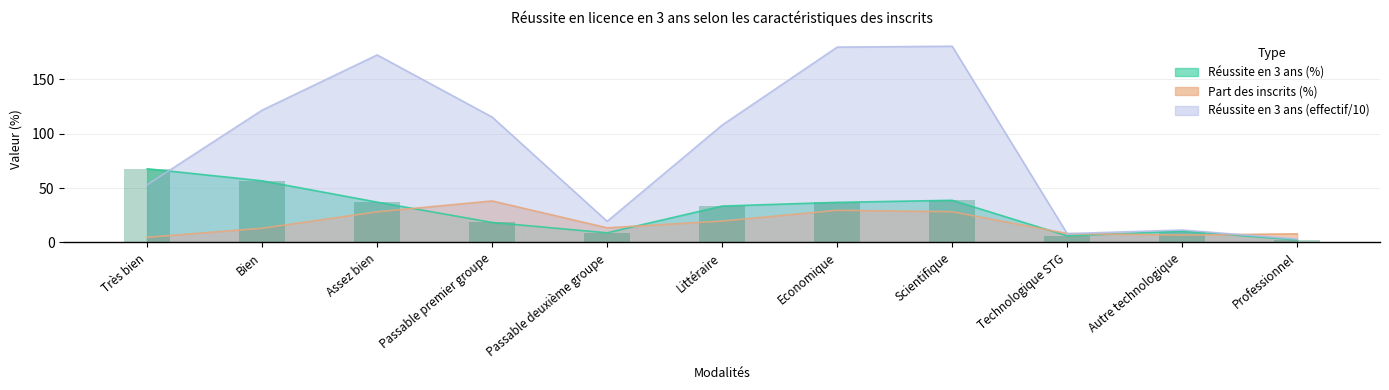

What is the difference between the maximum and minimum values in the Réussite en 3 ans (count scaled) series?

177.3